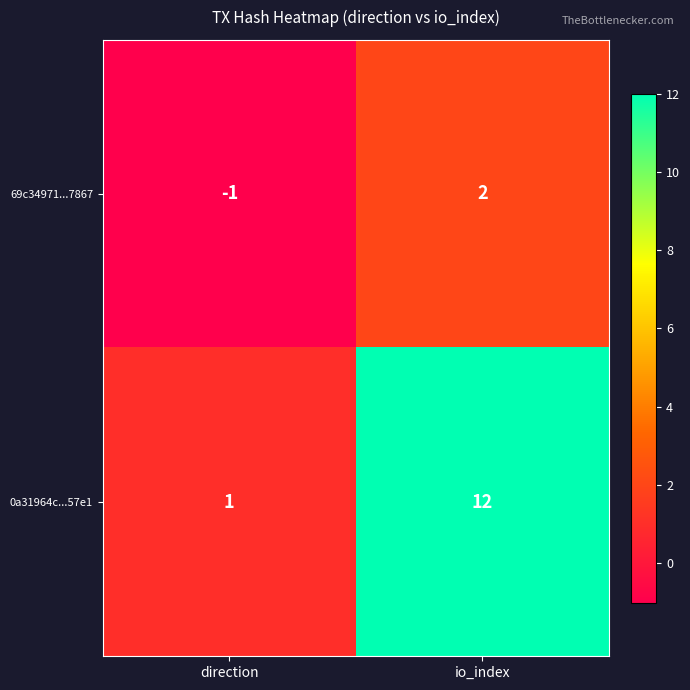

What is the spread (max minus min) of values at io_index?

10